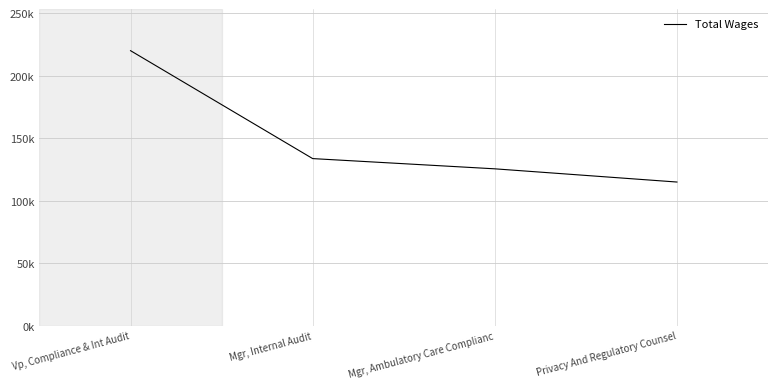

Does the chart have visible grid lines?

Yes